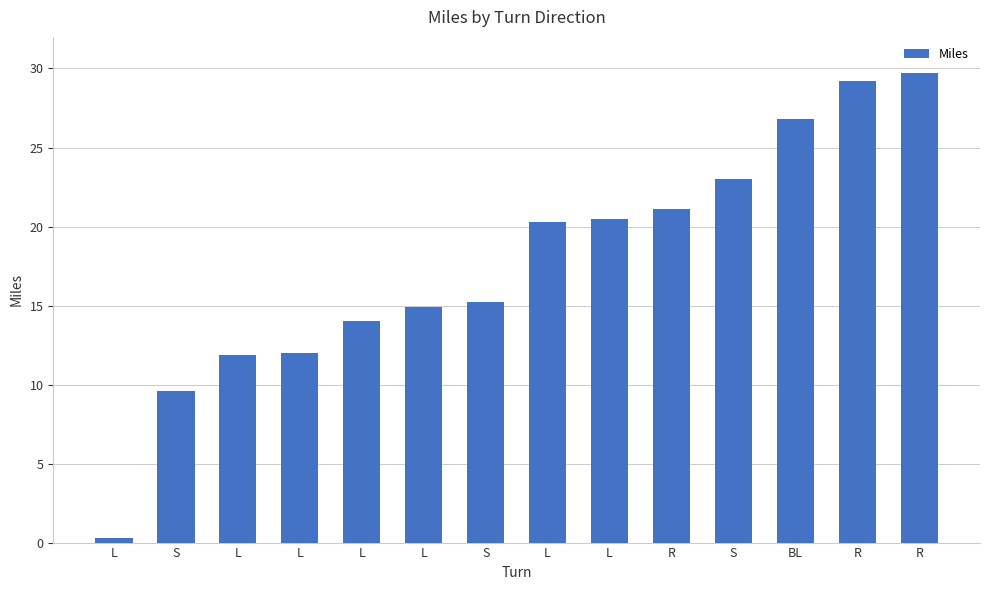

Reading left to right, what are all the values shown in this chart?

0.3	9.6	11.9	12.0	14.0	14.9	15.2	20.3	20.5	21.1	23.0	26.8	29.2	29.7